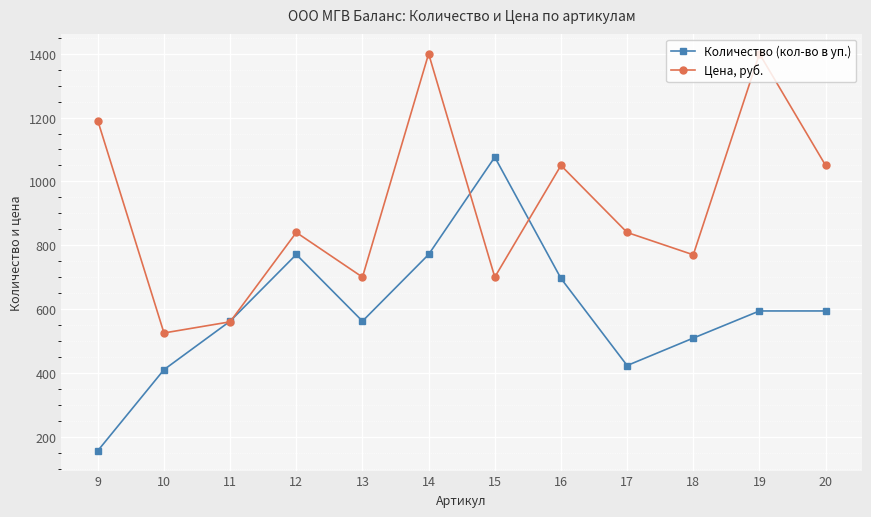

At which category does Количество (кол-во в уп.) reach its first local peak?

12